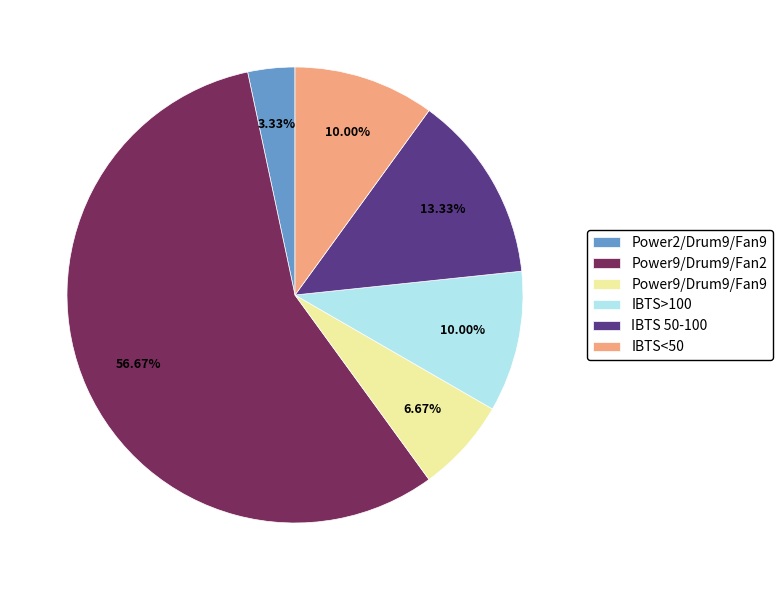

Is the sum of Power9/Drum9/Fan9 and Power2/Drum9/Fan9 greater than half?

No